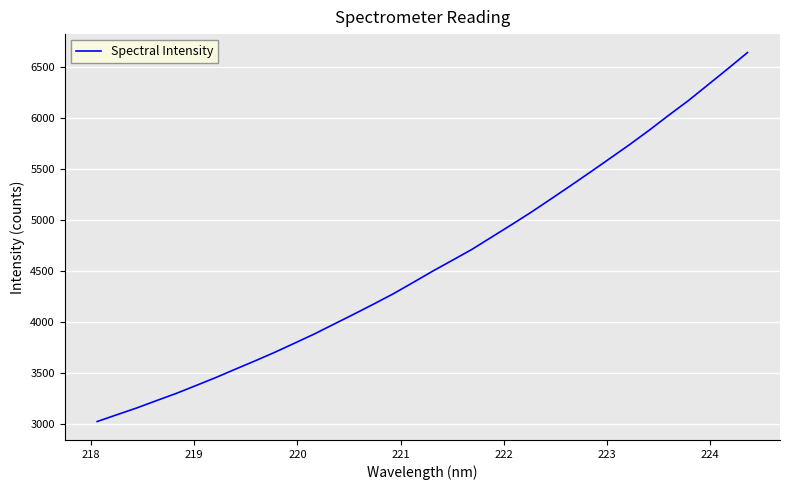

What is the maximum value shown in the chart?

6638.2